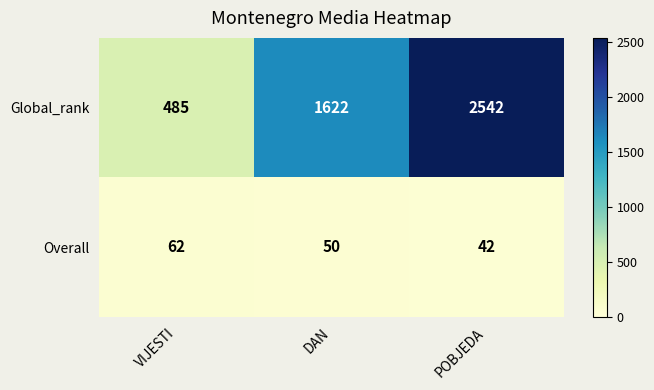

Where is Overall nearest to the value 52?

DAN